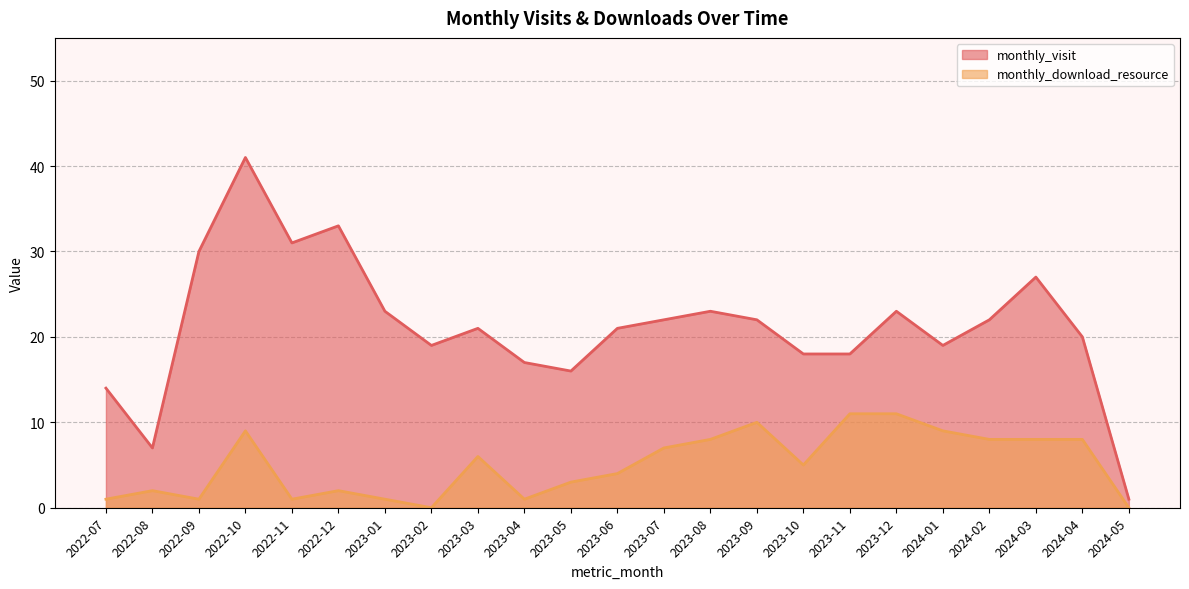

True or false: monthly_visit and monthly_download_resource intersect in this chart.

False